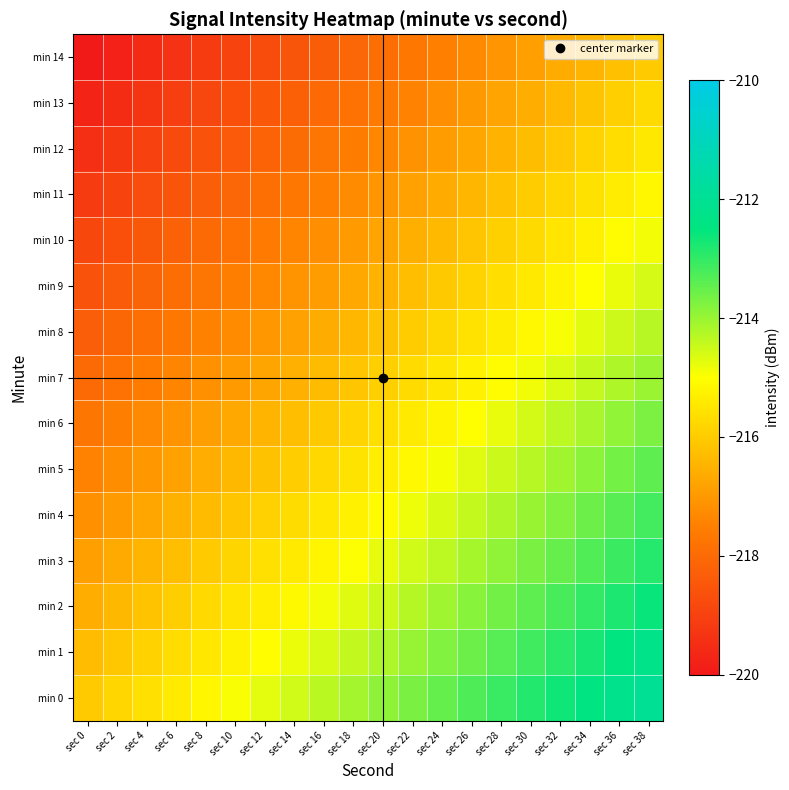

At which category is the sum across all series the highest?

sec 38